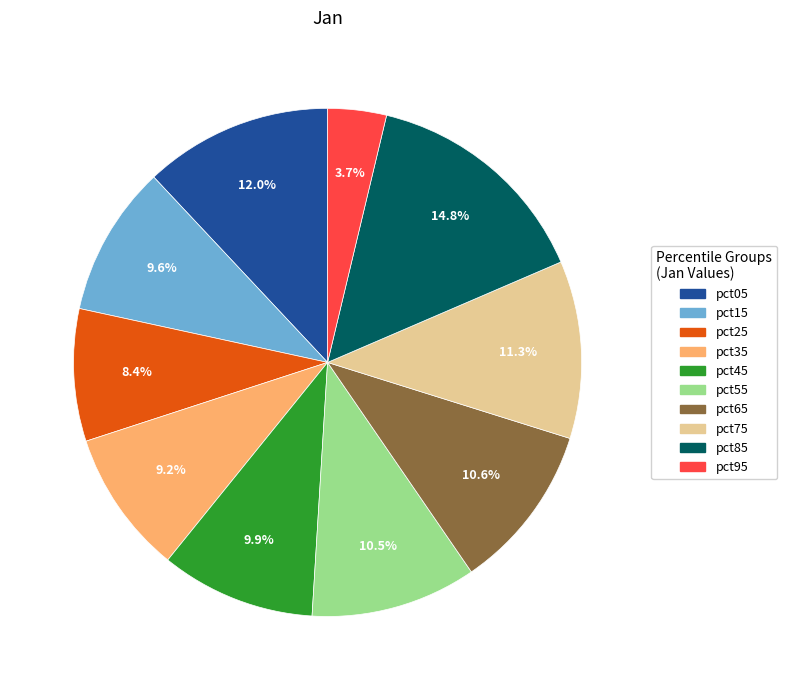

Is it true that pct15 is 24% of the pie?

False